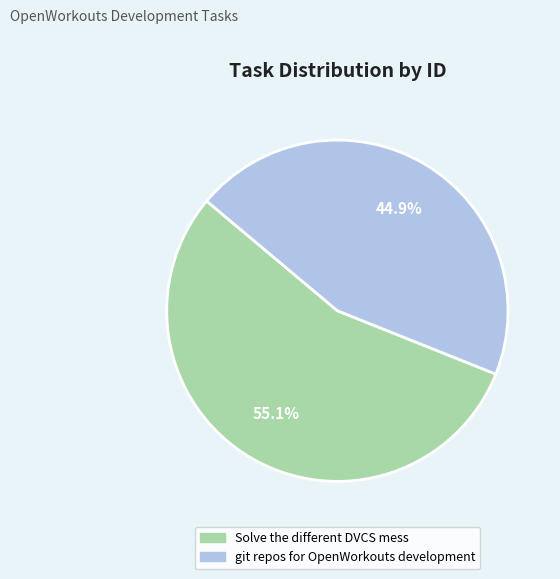

Which category has the smallest portion of the pie?

git repos for OpenWorkouts development